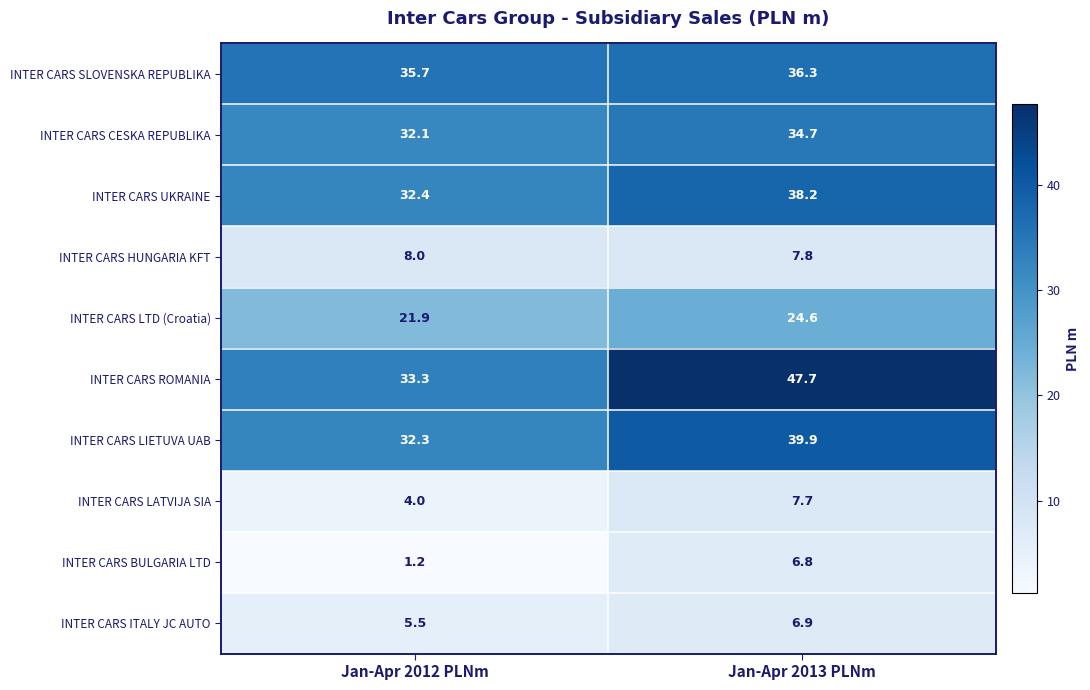

Between Jan-Apr 2012 PLNm and Jan-Apr 2013 PLNm, which series saw the biggest shift?

INTER CARS ROMANIA